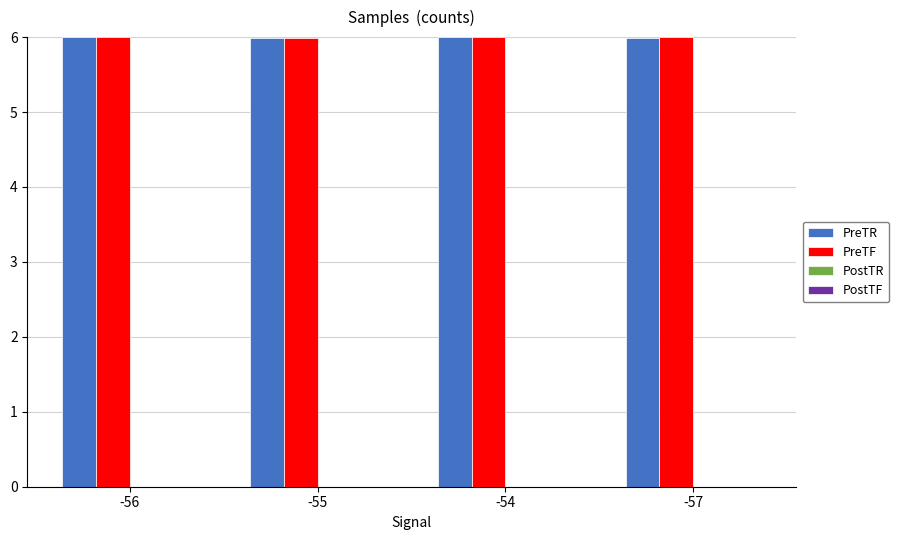

What is the highest value of the PreTR series?

6.0